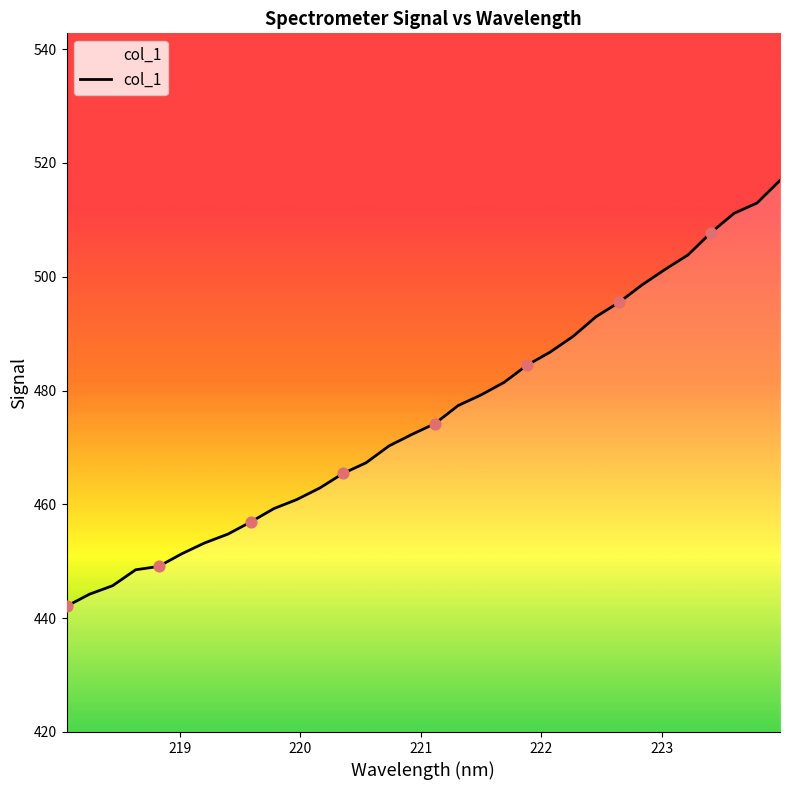

What is the greatest value displayed?

516.9